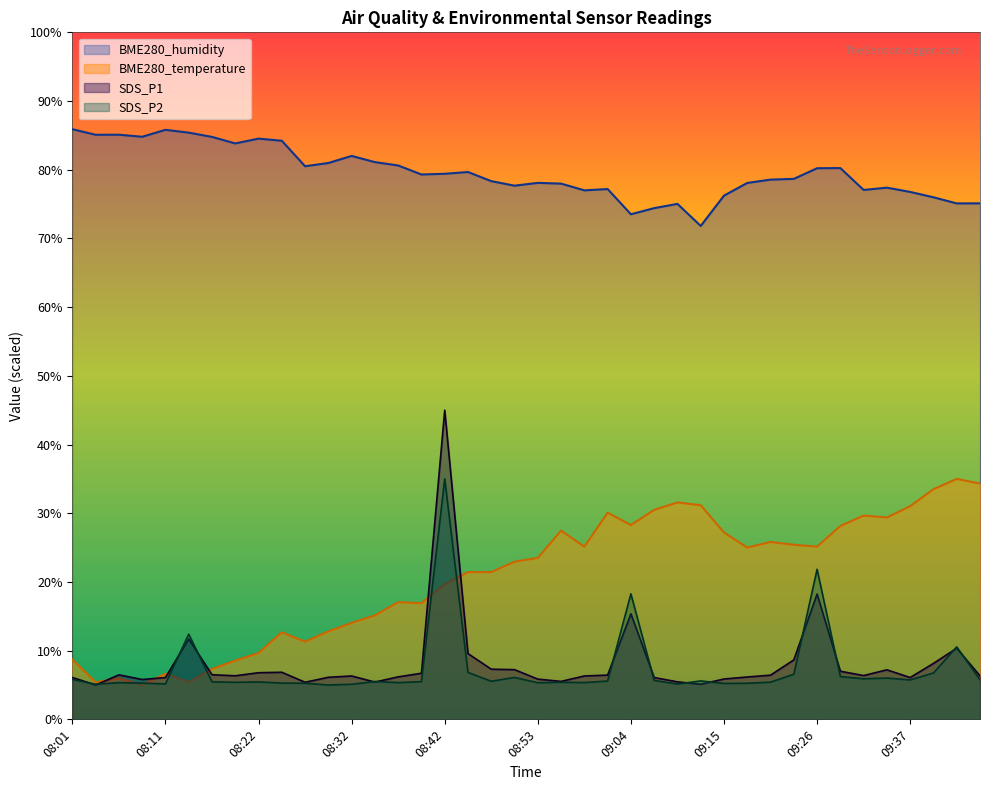

Where does the BME280_temperature series first go above 23?

08:53